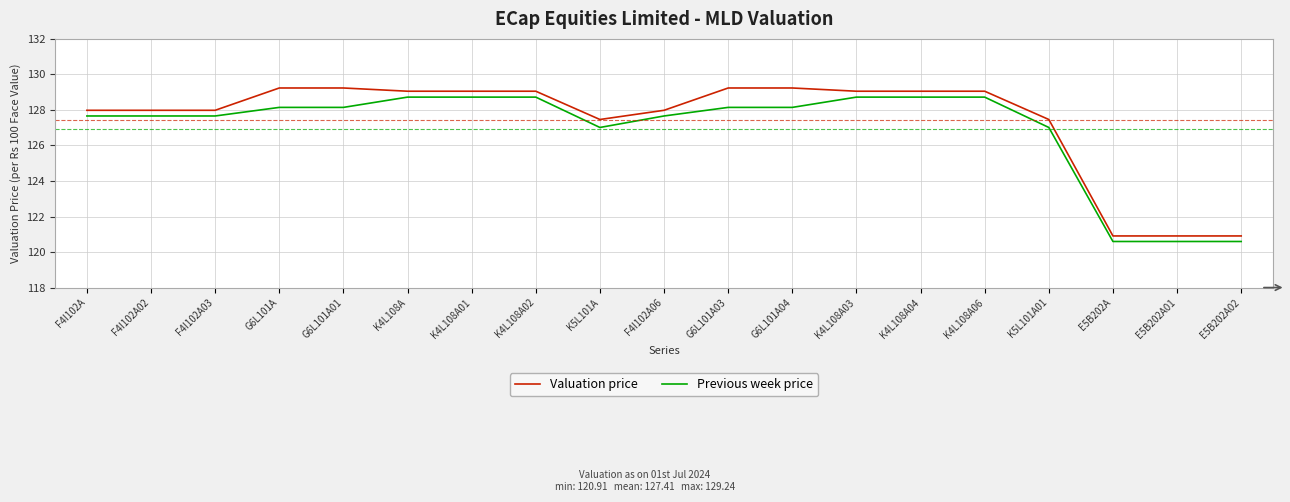

At K4L108A04, list the series in order from smallest to largest.

Previous week price, Valuation price